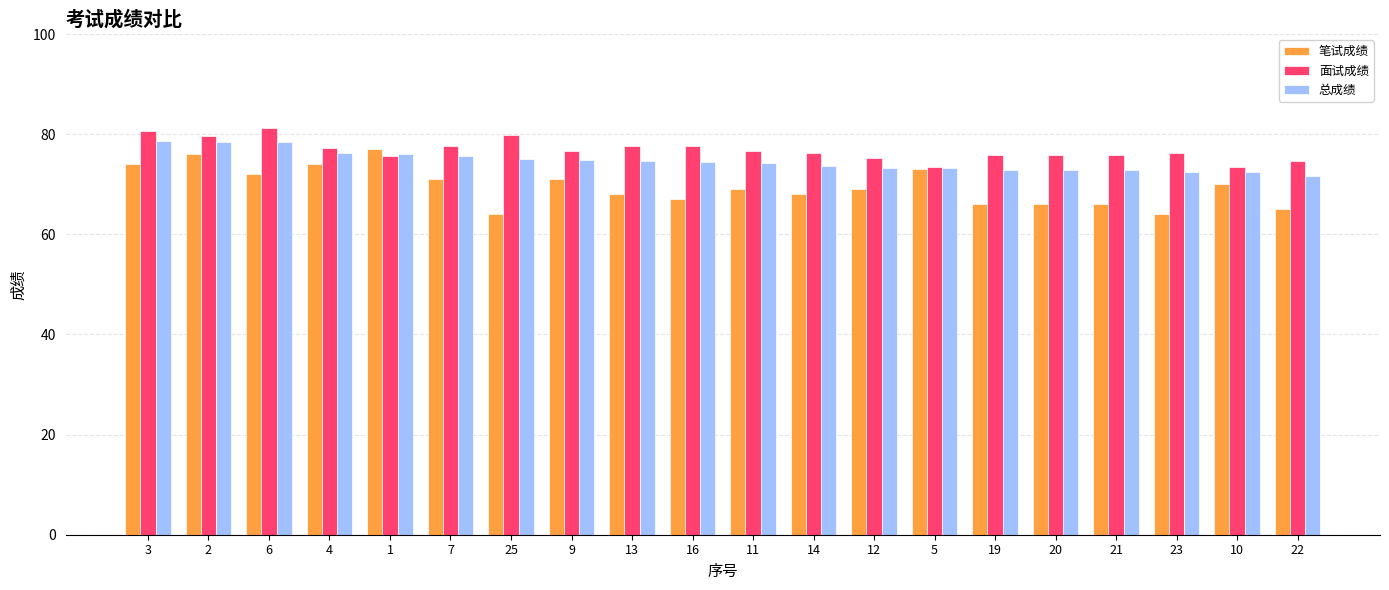

What is the sum of all 面试成绩 values?

1536.4